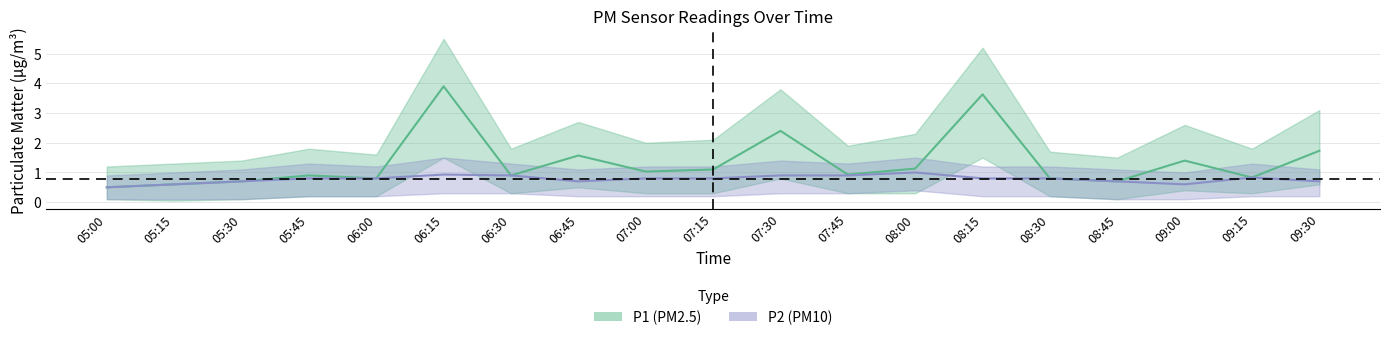

Reading left to right, extract all data points from this chart.

P1: 0.5	0.6	0.7	0.9	0.8	3.9	0.9	1.6	1.0	1.1	2.4	0.9	1.1	3.6	0.8	0.7	1.4	0.8	1.7
P2: 0.5	0.6	0.7	0.8	0.8	0.9	0.9	0.7	0.8	0.8	0.9	0.9	1.0	0.8	0.8	0.7	0.6	0.8	0.7